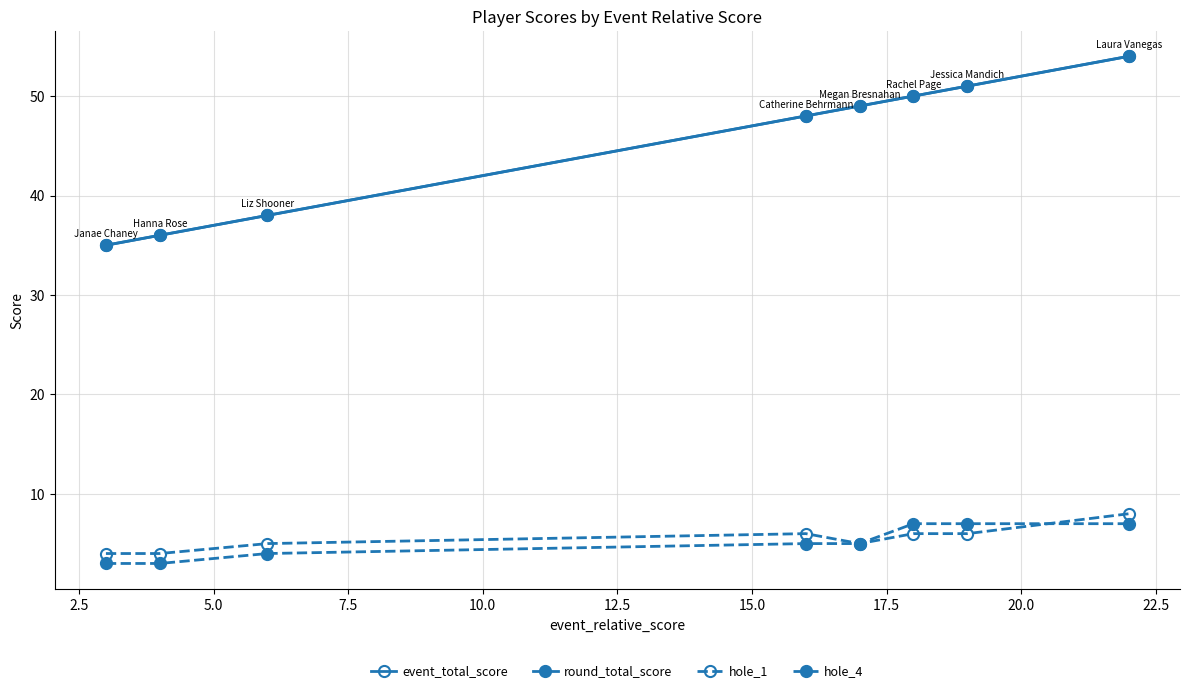

What is the difference between the second highest and second lowest values in the hole_1 series?

2